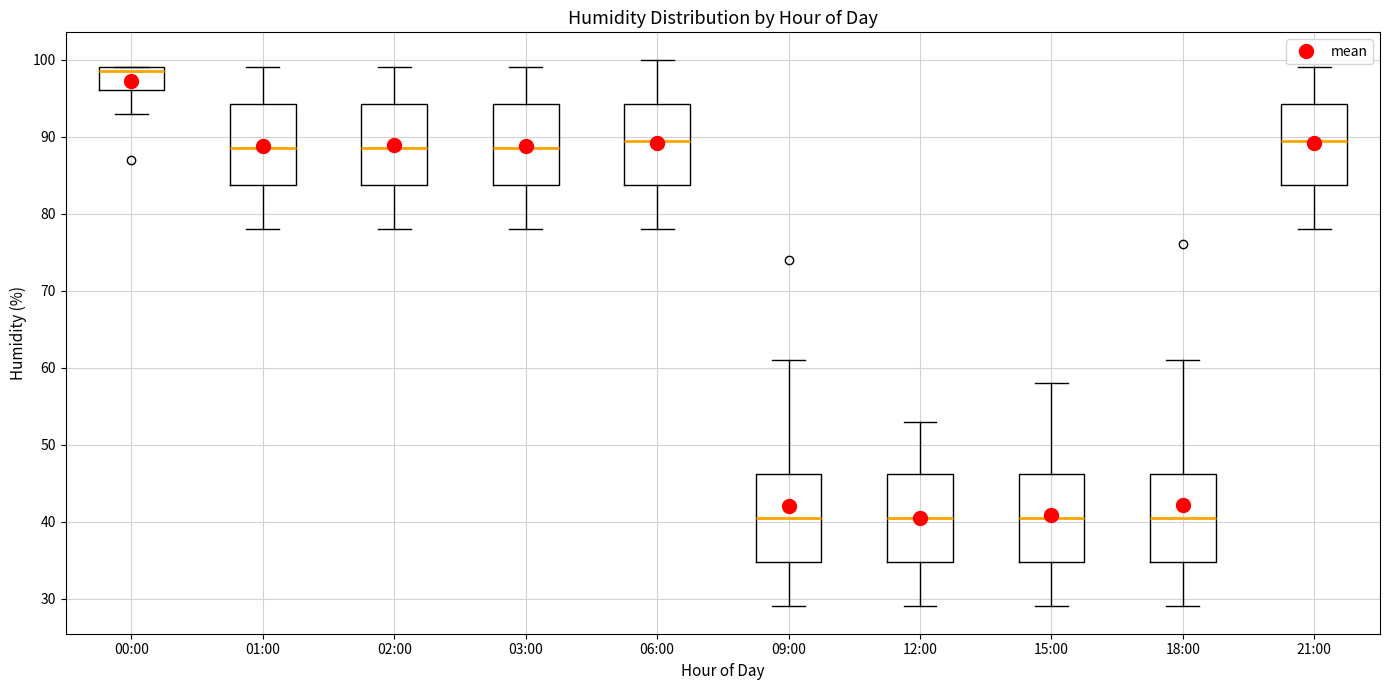

Reading left to right, read every box against the y-axis: the position of its median line, the range the box covers, and the ends of its whiskers. The values are not printed on the chart, so give them approximately, as read against the axis.

00:00: median 99 (just below the box's upper edge), box 96 to 99, whiskers 93 to 99
01:00: median 89, box 84 to 94, whiskers 78 to 99
02:00: median 89, box 84 to 94, whiskers 78 to 99
03:00: median 89, box 84 to 94, whiskers 78 to 99
06:00: median 90, box 84 to 94, whiskers 78 to 100
09:00: median 41, box 35 to 46, whiskers 29 to 61
12:00: median 41, box 35 to 46, whiskers 29 to 53
15:00: median 41, box 35 to 46, whiskers 29 to 58
18:00: median 41, box 35 to 46, whiskers 29 to 61
21:00: median 90, box 84 to 94, whiskers 78 to 99